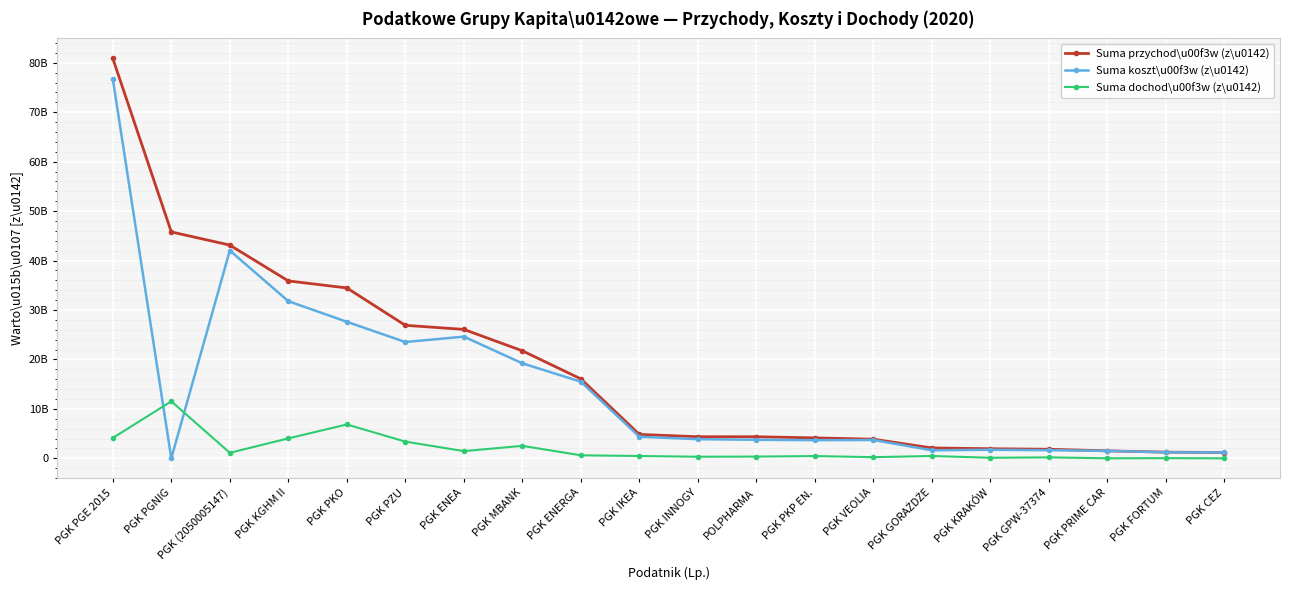

Does the chart have visible grid lines?

Yes